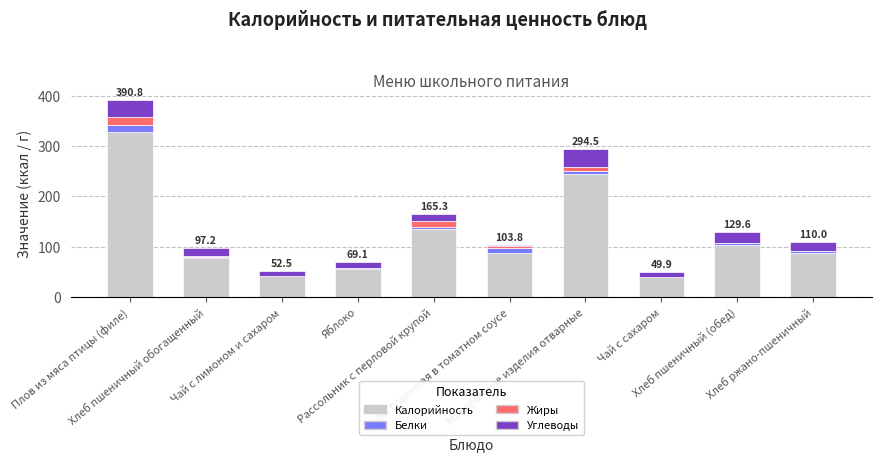

What is the maximum value for Калорийность?

328.7